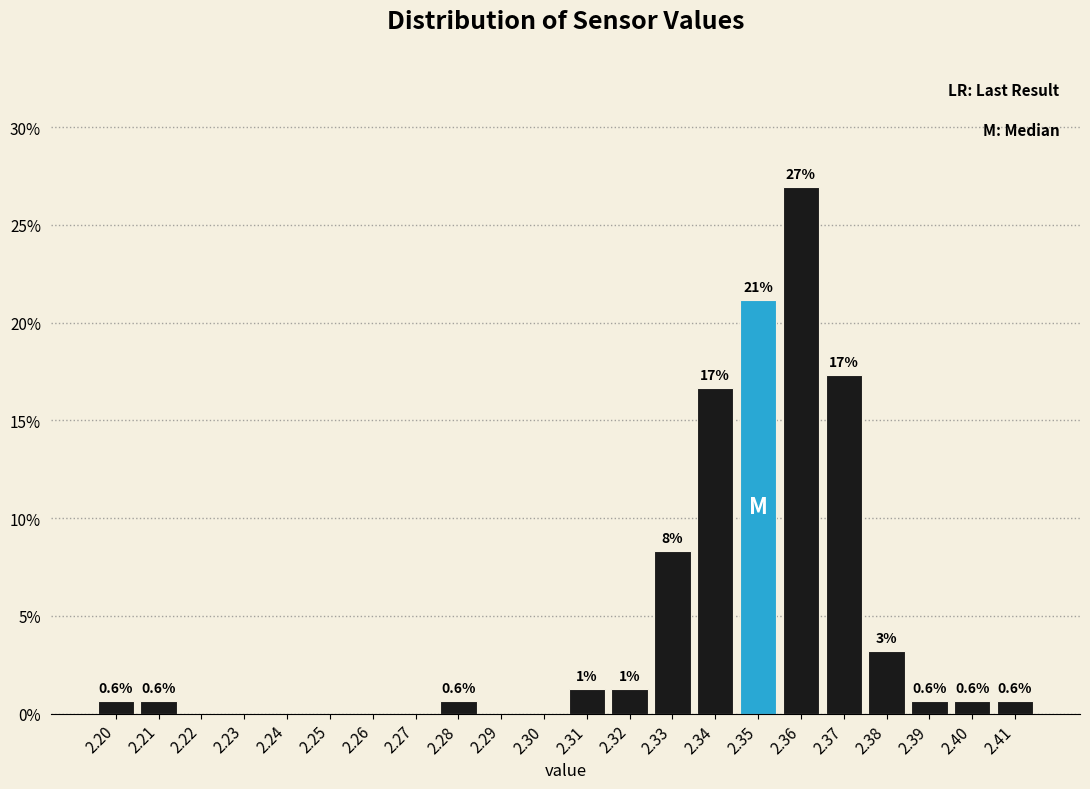

Which range on the x-axis has the tallest bar?

2.355 to 2.365